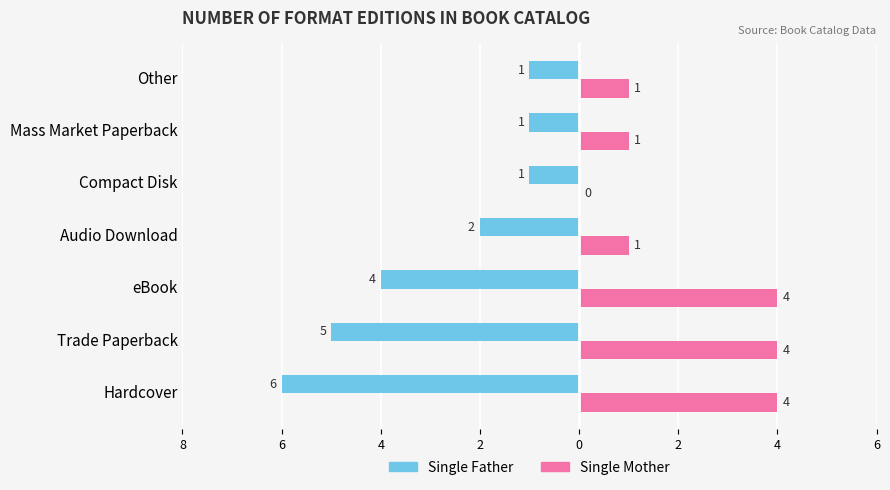

What is the sum of all Single Mother values?

15